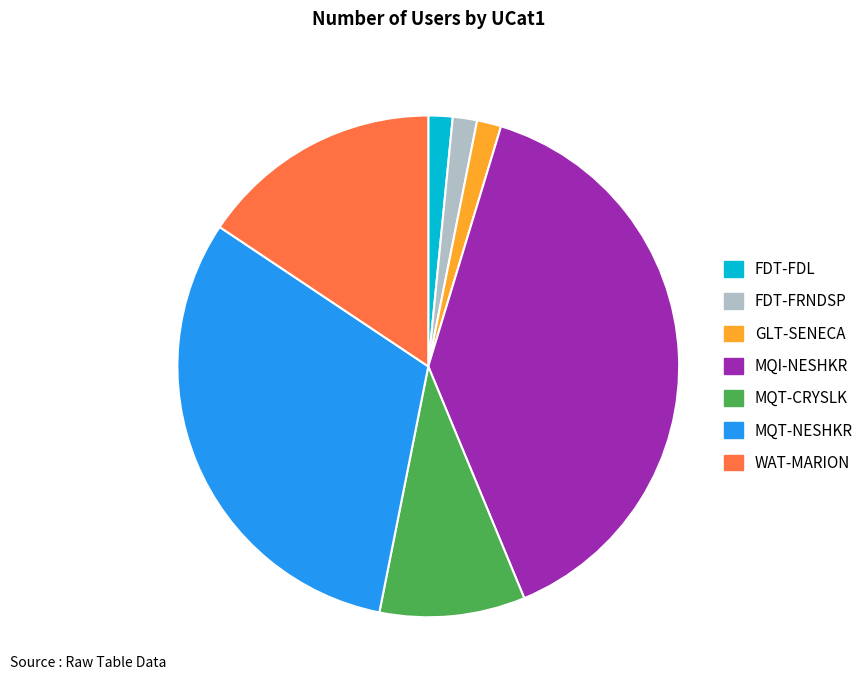

Does WAT-MARION account for over 50% of the chart?

No